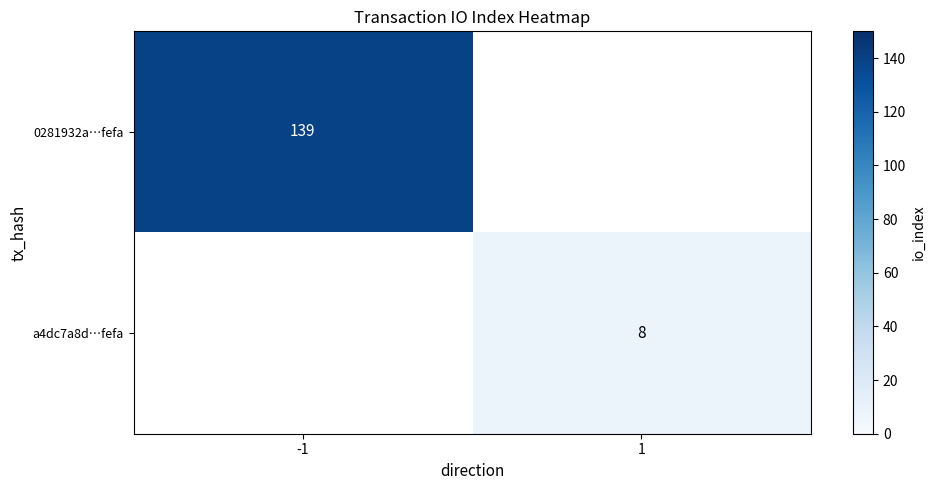

The value of 0281932a…fefa at -1 is 196. True or false?

False